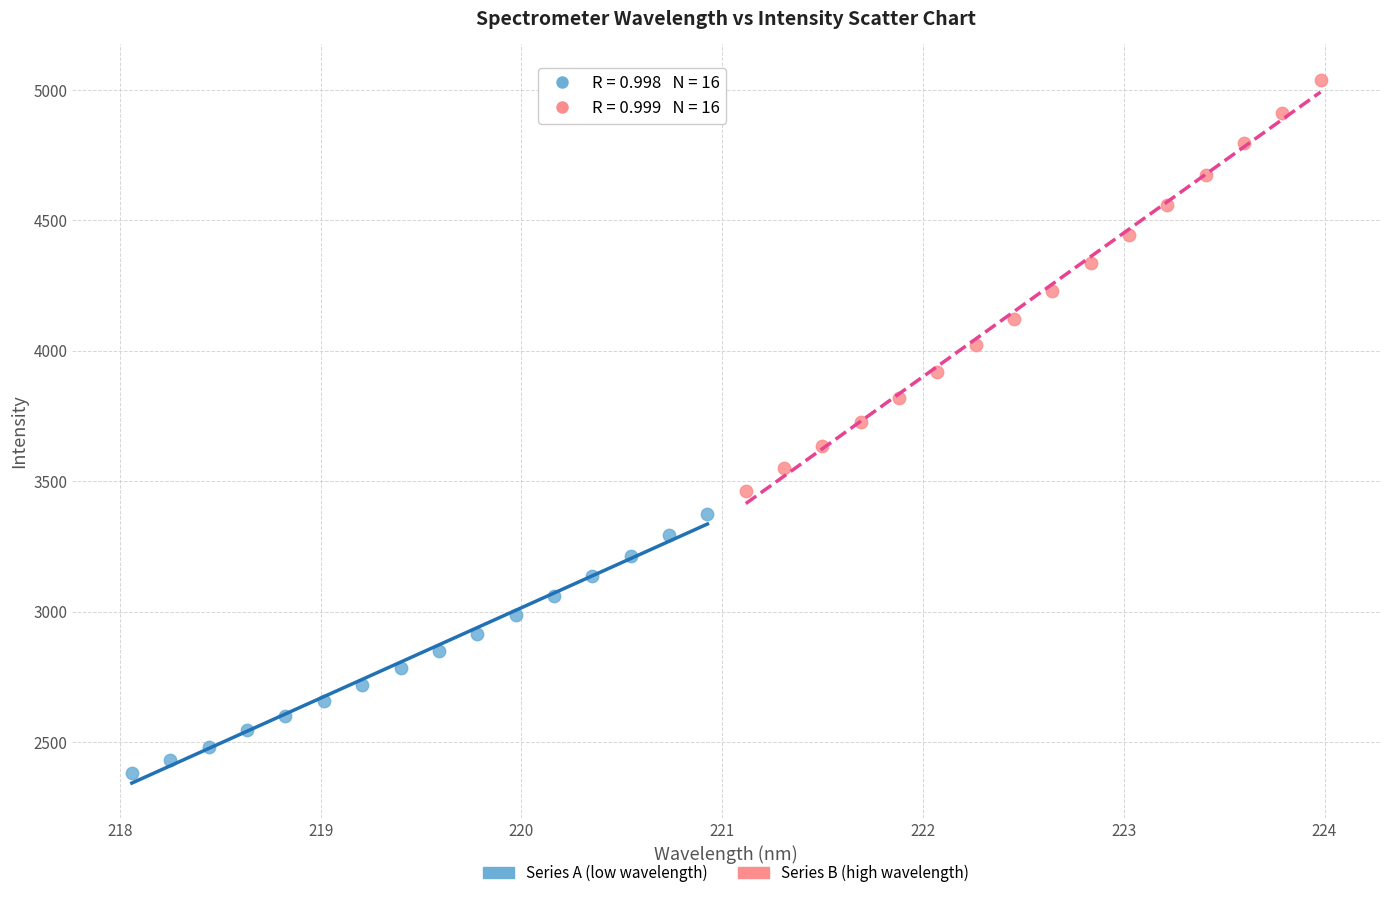

Which series has the largest Y range (max minus min)?

Series B (high wavelength)